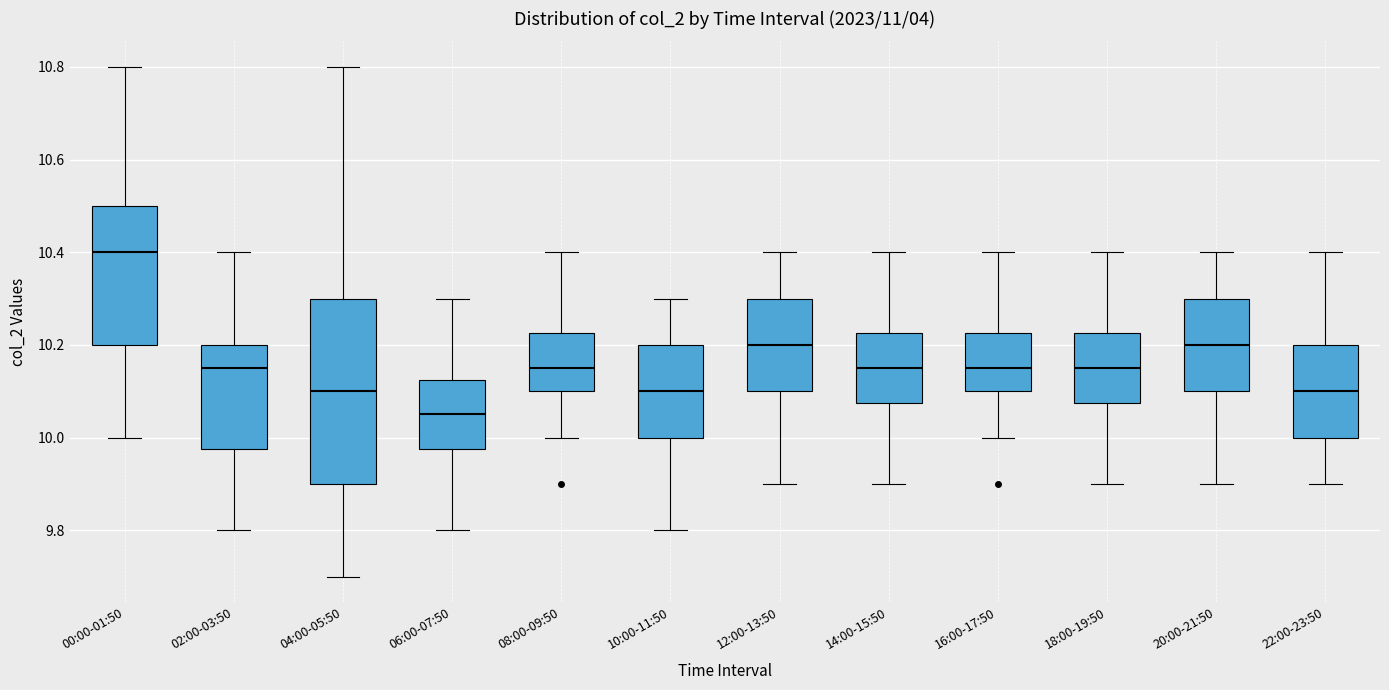

Reading left to right, transcribe this box plot: for each box, give where its median line is, the range the box spans, and where its two whiskers end, as read against the y-axis. The values are not printed on the chart, so give them approximately, as read against the axis.

00:00-01:50: median 10.40, box 10.20 to 10.50, whiskers 10.00 to 10.80
02:00-03:50: median 10.16, box 9.98 to 10.20, whiskers 9.80 to 10.40
04:00-05:50: median 10.10, box 9.90 to 10.30, whiskers 9.70 to 10.80
06:00-07:50: median 10.06, box 9.98 to 10.12, whiskers 9.80 to 10.30
08:00-09:50: median 10.16, box 10.10 to 10.22, whiskers 10.00 to 10.40
10:00-11:50: median 10.10, box 10.00 to 10.20, whiskers 9.80 to 10.30
12:00-13:50: median 10.20, box 10.10 to 10.30, whiskers 9.90 to 10.40
14:00-15:50: median 10.16, box 10.08 to 10.22, whiskers 9.90 to 10.40
16:00-17:50: median 10.16, box 10.10 to 10.22, whiskers 10.00 to 10.40
18:00-19:50: median 10.16, box 10.08 to 10.22, whiskers 9.90 to 10.40
20:00-21:50: median 10.20, box 10.10 to 10.30, whiskers 9.90 to 10.40
22:00-23:50: median 10.10, box 10.00 to 10.20, whiskers 9.90 to 10.40